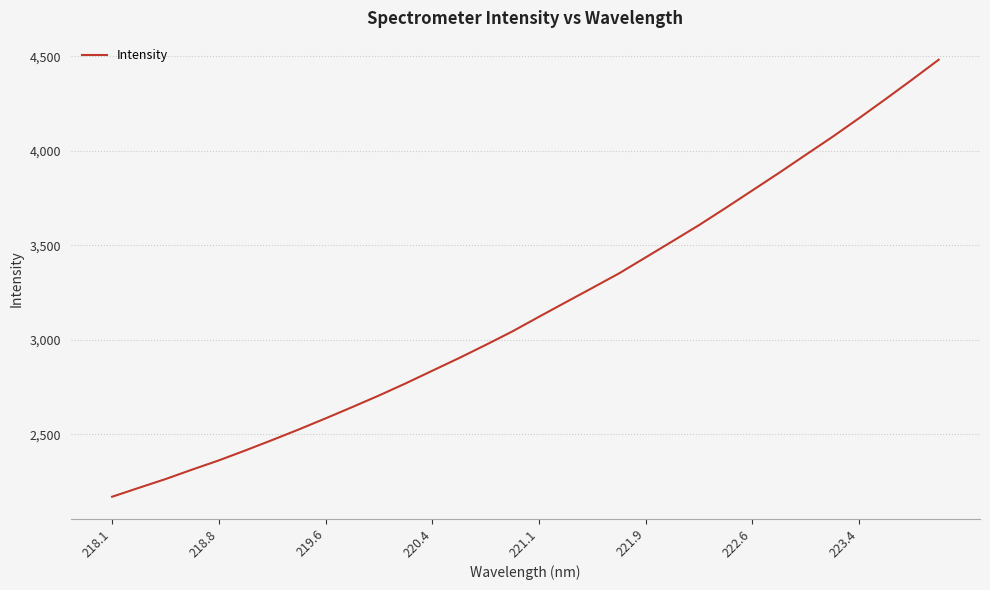

Reading left to right, list all the values displayed in this chart.

2170.3	2217.4	2263.7	2314.0	2362.6	2415.6	2470.3	2526.5	2584.8	2644.6	2705.7	2769.8	2836.8	2903.5	2973.1	3044.6	3122.1	3198.6	3274.7	3351.3	3436.0	3521.0	3606.5	3697.2	3789.8	3882.5	3977.7	4072.4	4171.2	4272.7	4376.0	4481.4